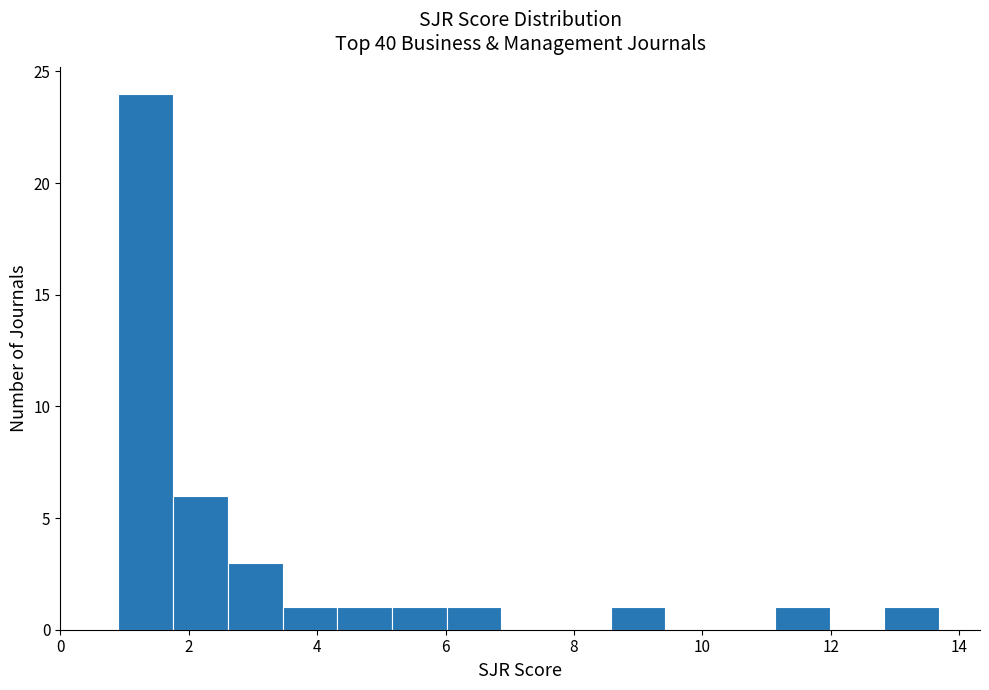

Reading left to right, transcribe this chart: for each bar, give the range it covers on the x-axis and its height. Neither the bar edges nor the heights are printed on the chart, so give them approximately, as read against the axes.

1.0 to 1.8: 24
1.8 to 2.6: 6
2.6 to 3.4: 3
3.4 to 4.4: 1
4.4 to 5.2: 1
5.2 to 6.0: 1
6.0 to 6.8: 1
6.8 to 7.8: 0
7.8 to 8.6: 0
8.6 to 9.4: 1
9.4 to 10.2: 0
10.2 to 11.2: 0
11.2 to 12.0: 1
12.0 to 12.8: 0
12.8 to 13.6: 1